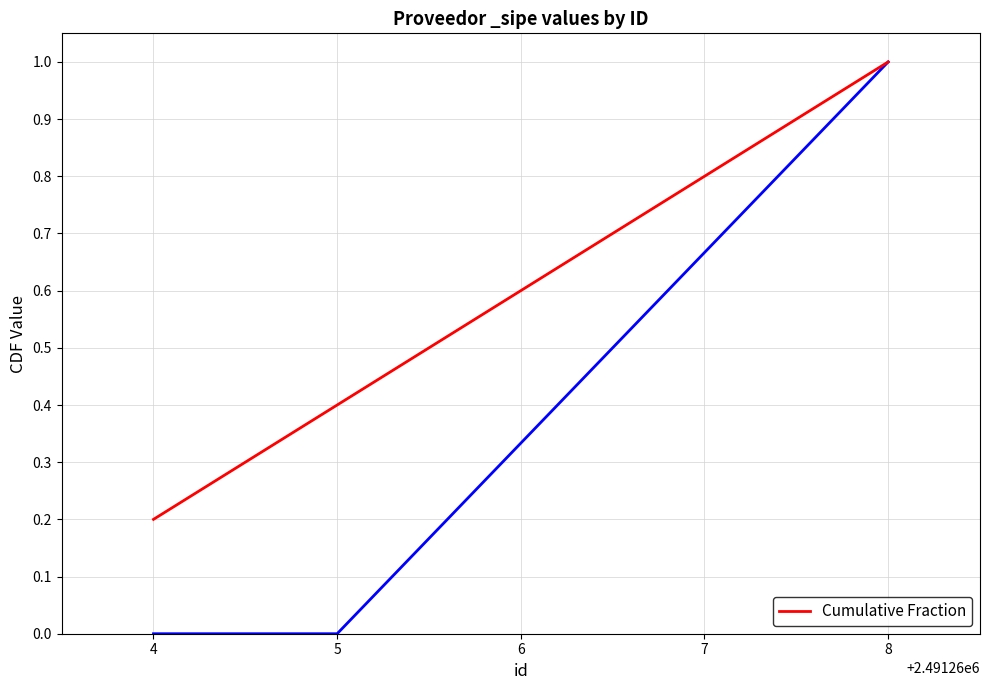

Rank the categories by Cumulative Fraction value from highest to lowest.

8, 7, 6, 5, 4